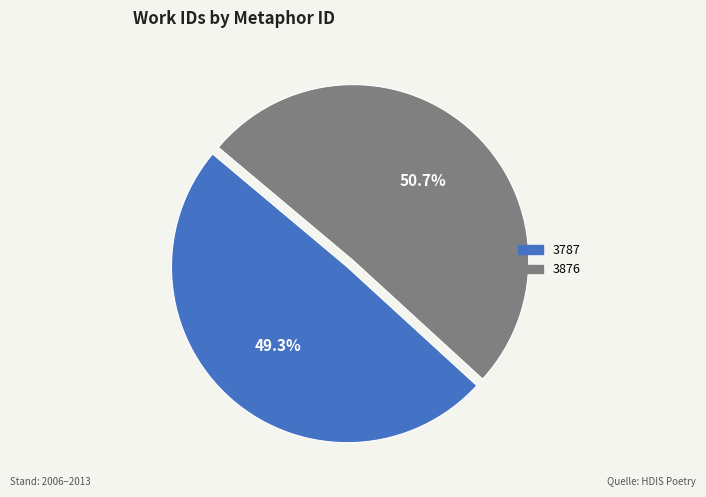

The 3876 slice represents 51% of the pie. True or false?

True